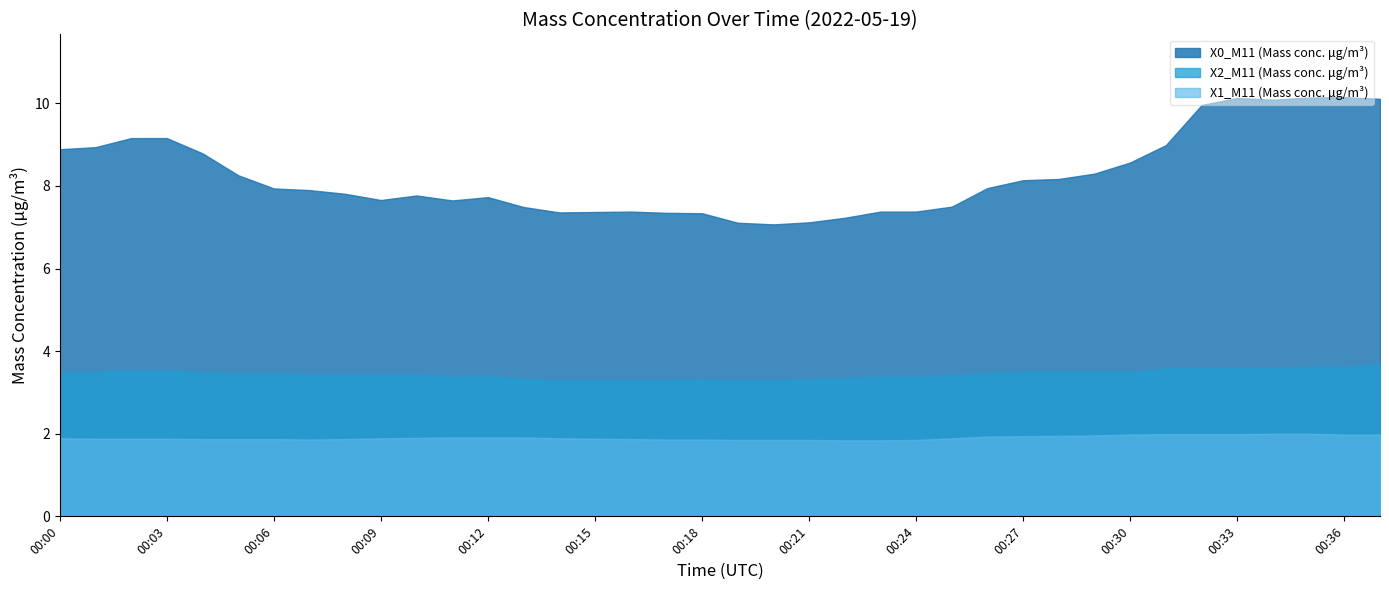

Is the value of X0_M11 (Mass conc. μg/m³) at 00:21 greater than the value of X2_M11 (Mass conc. μg/m³) at 00:17?

Yes